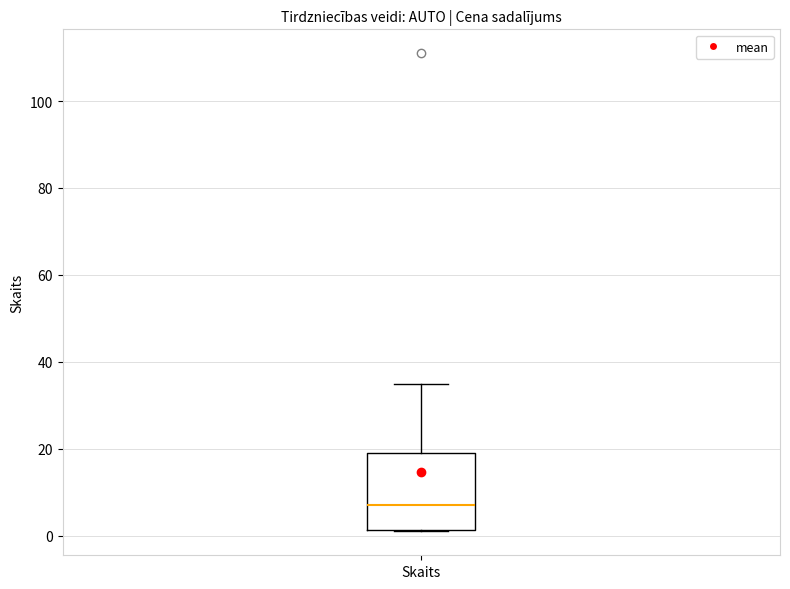

Read this box plot against the y-axis: the position of the median line, the range covered by the box, and the ends of both whiskers. The values are not printed on the chart, so give them approximately, as read against the axis.

median 8, box 2 to 20, whiskers 2 to 36